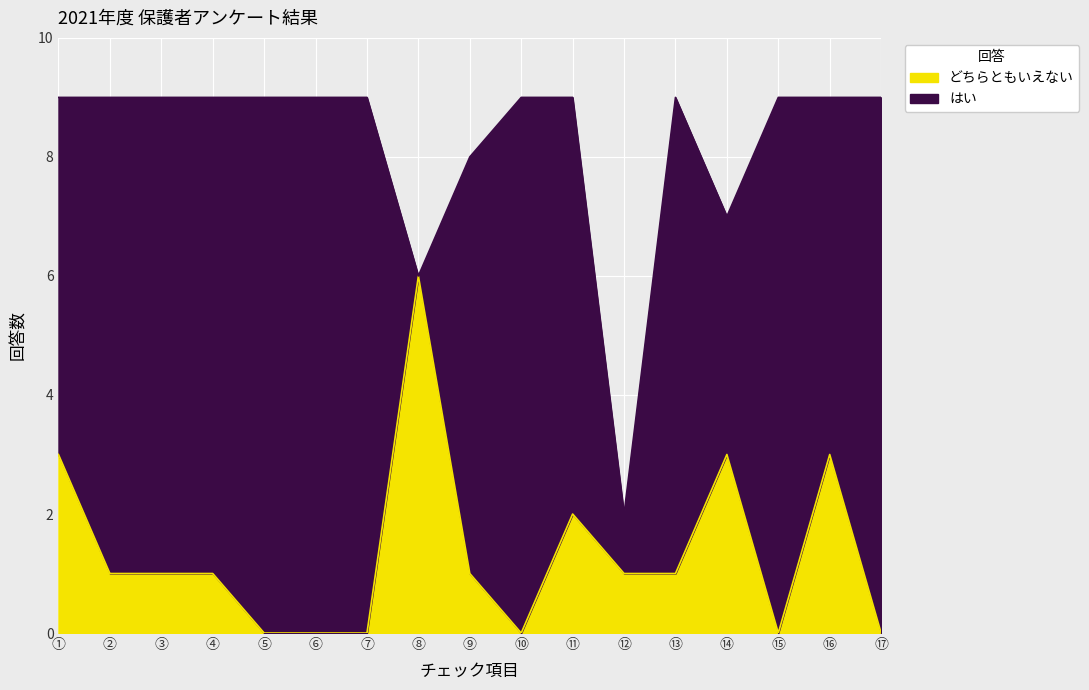

How many interior local peaks (higher than both neighbors) does the data have?

4